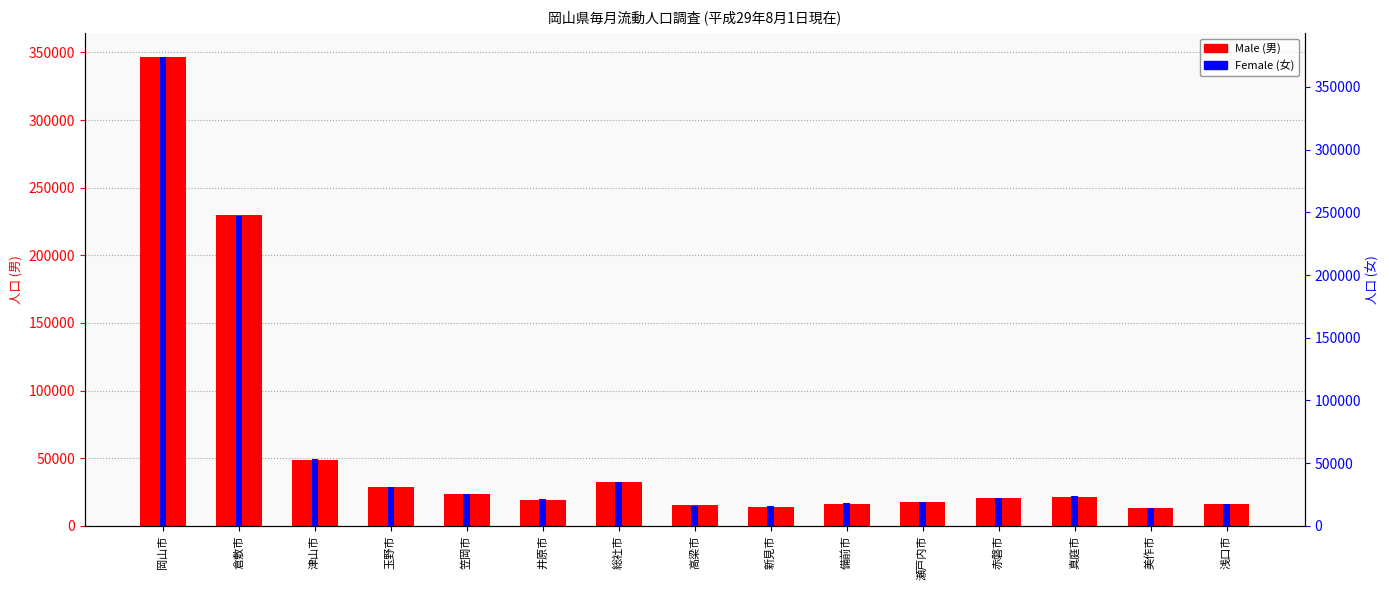

Which category has the lowest value across all series?

美作市